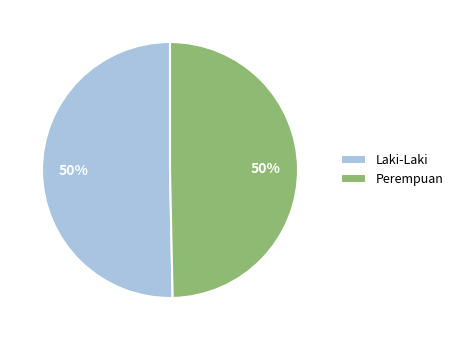

To the nearest percent, what is the average slice percentage?

50%